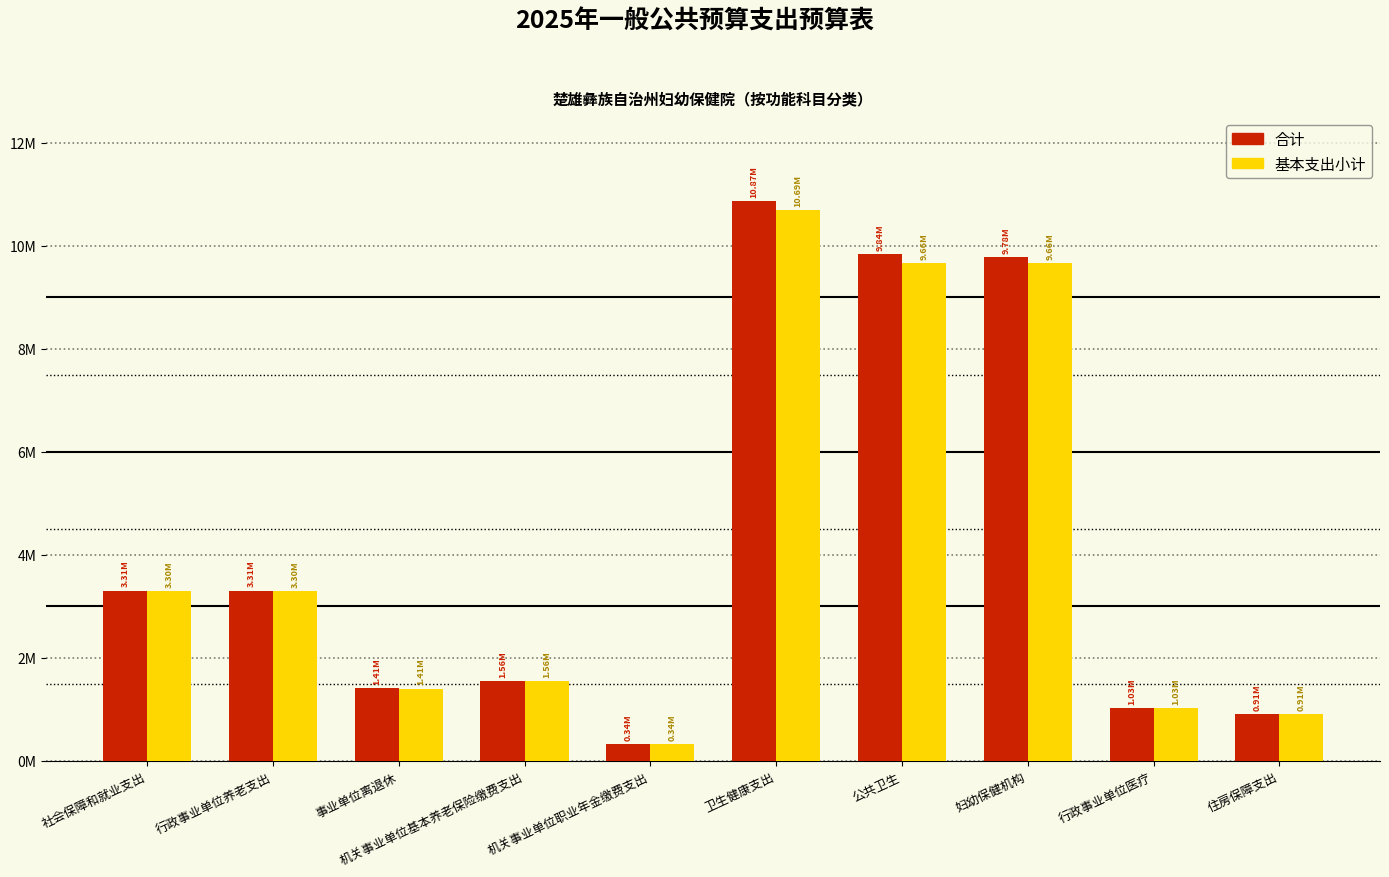

Reading right to left, what are all the values shown in this chart?

合计: 住房保障支出=911201.6	行政事业单位医疗=1032831.1	妇幼保健机构=9779095.7	公共卫生=9839095.7	卫生健康支出=10871926.8	机关事业单位职业年金缴费支出=335848.6	机关事业单位基本养老保险缴费支出=1559383.5	事业单位离退休=1412481.6	行政事业单位养老支出=3307713.8	社会保障和就业支出=3307713.8
基本支出小计: 住房保障支出=911201.6	行政事业单位医疗=1032831.1	妇幼保健机构=9659095.7	公共卫生=9659095.7	卫生健康支出=10691926.8	机关事业单位职业年金缴费支出=335848.6	机关事业单位基本养老保险缴费支出=1559383.5	事业单位离退休=1406481.6	行政事业单位养老支出=3301713.8	社会保障和就业支出=3301713.8